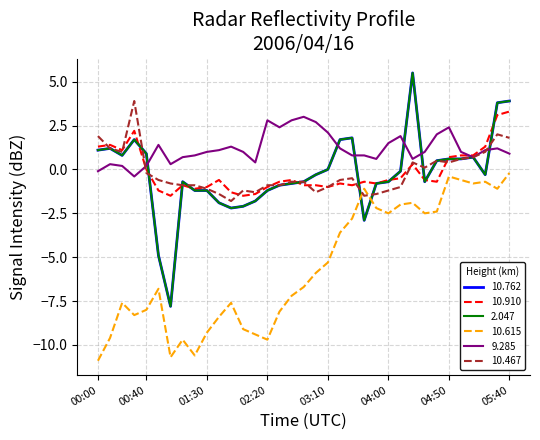

Does the chart display data point markers on the line(s)?

No